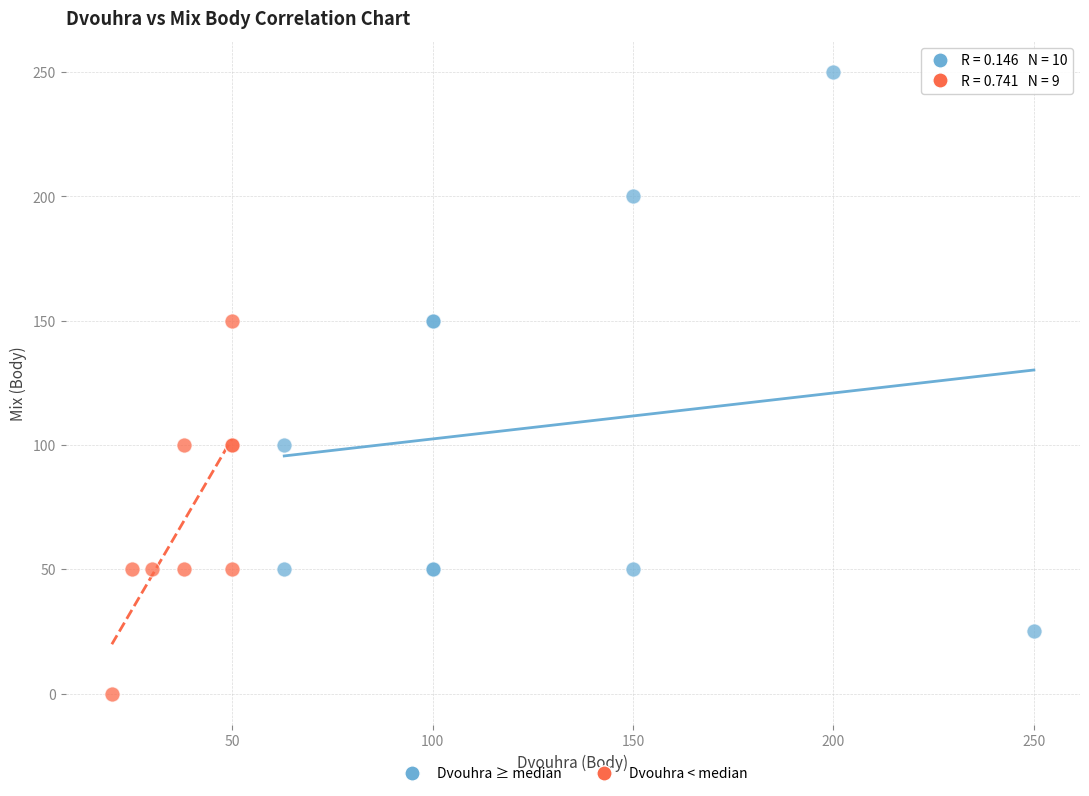

Which series has the largest Y range (max minus min)?

Dvouhra ≥ median